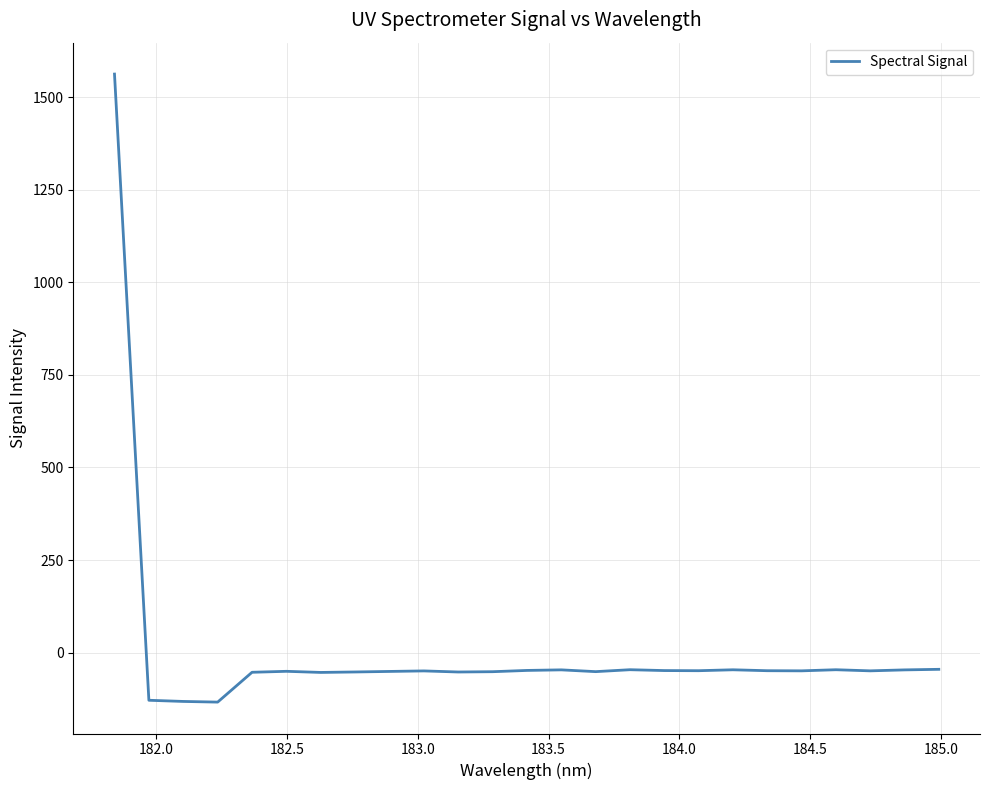

What is the greatest value displayed?

1562.9